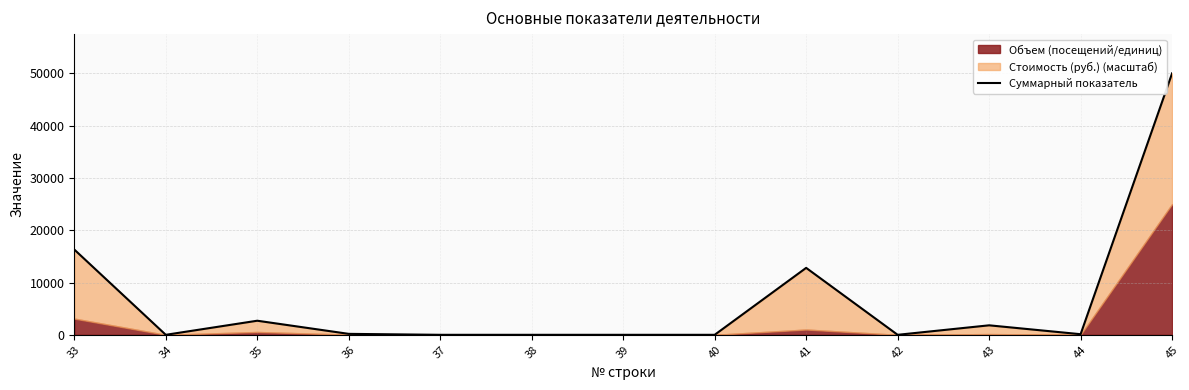

Where is the data nearest to the value 25013?

33